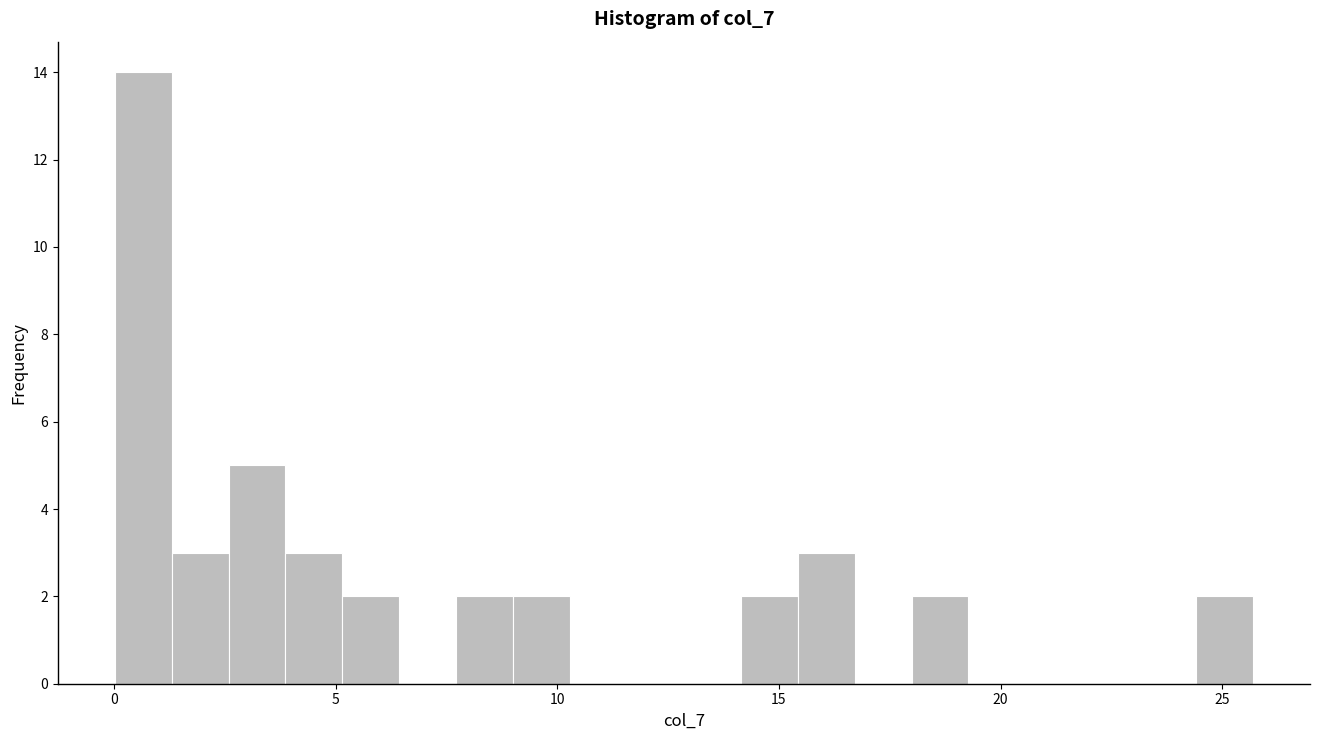

Around what value on the x-axis is the tallest bar? Give the approximate position of its centre, as read against the axis.

0.5